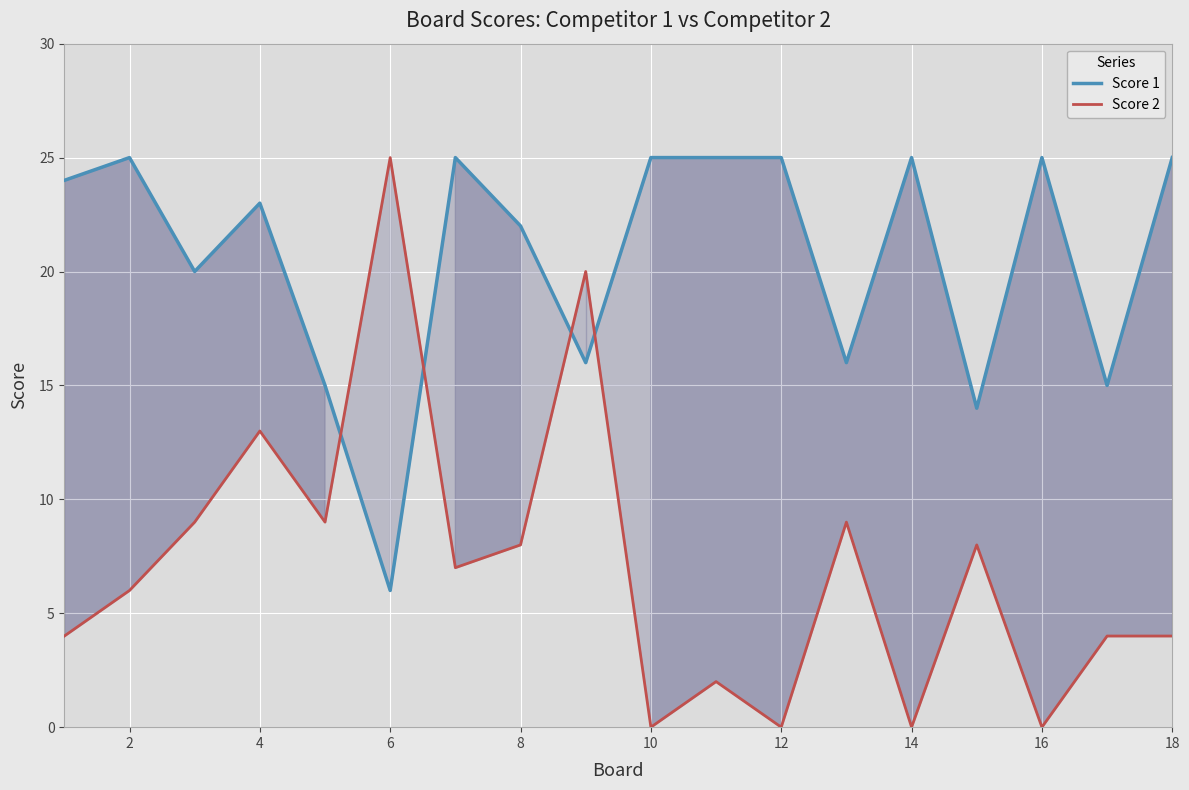

Rank the series by their maximum value, from lowest to highest.

Score 1, Score 2